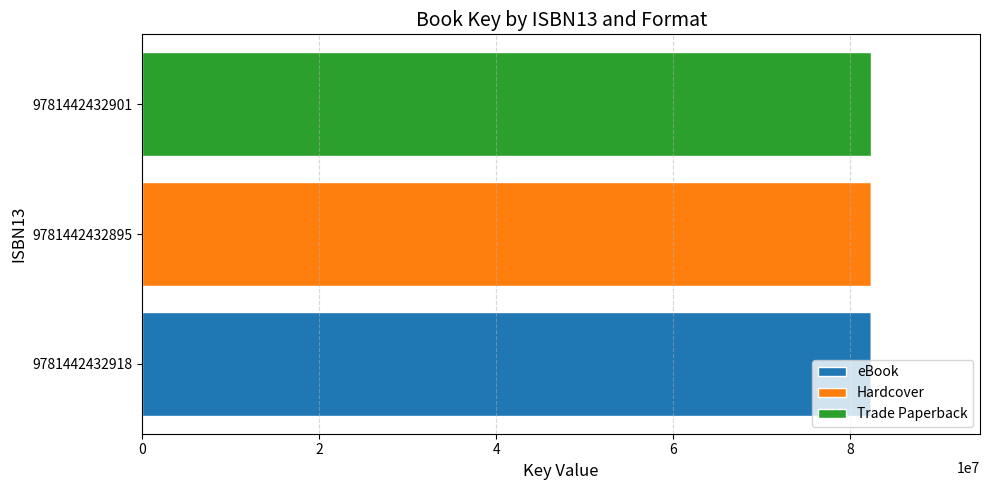

What is the sum of the eBook values at 9781442432918 and 9781442432895?

82368253